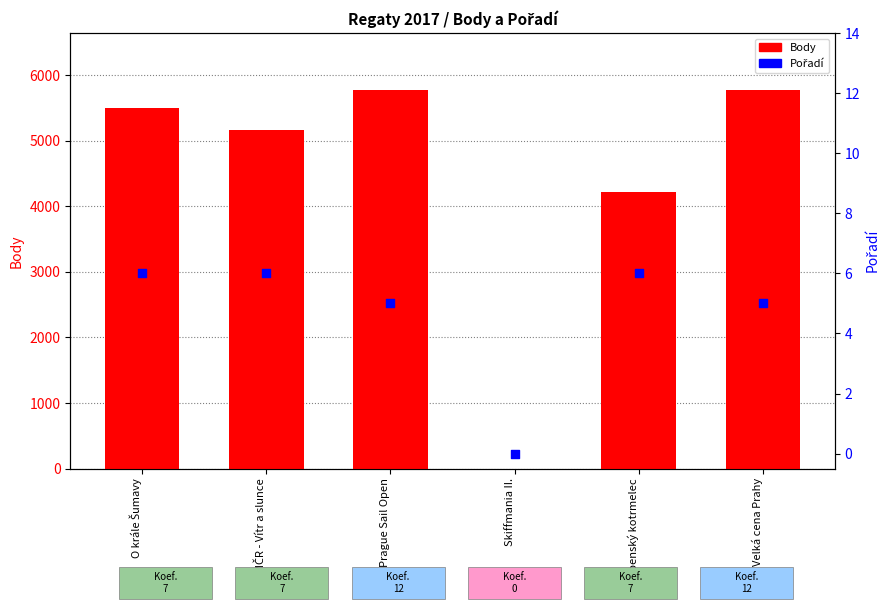

At which category is the sum across all series the highest?

Prague Sail Open